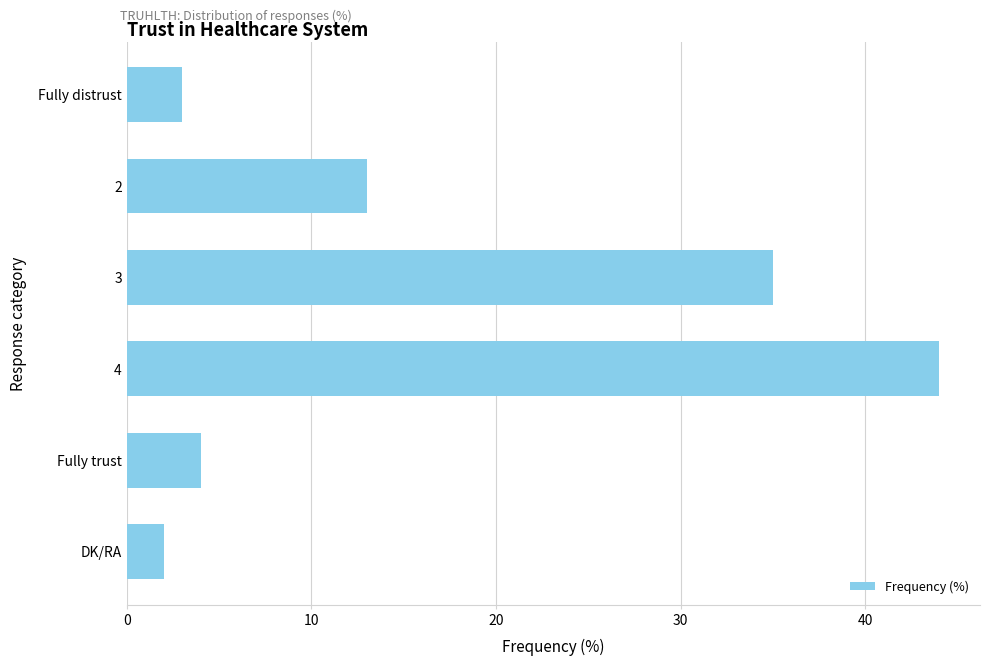

What is the difference between the second highest and minimum values?

33